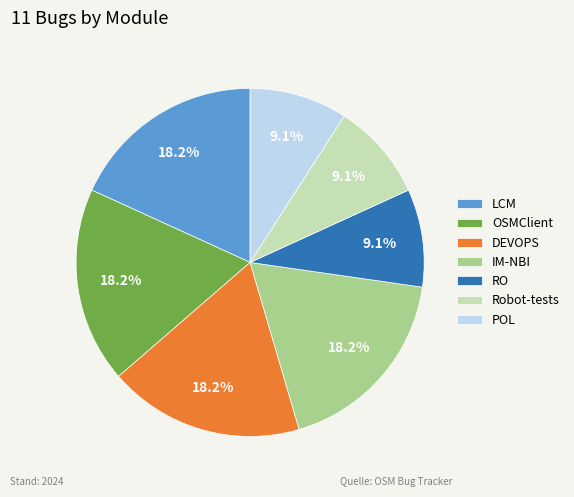

True or false: LCM accounts for 18% of the total.

True